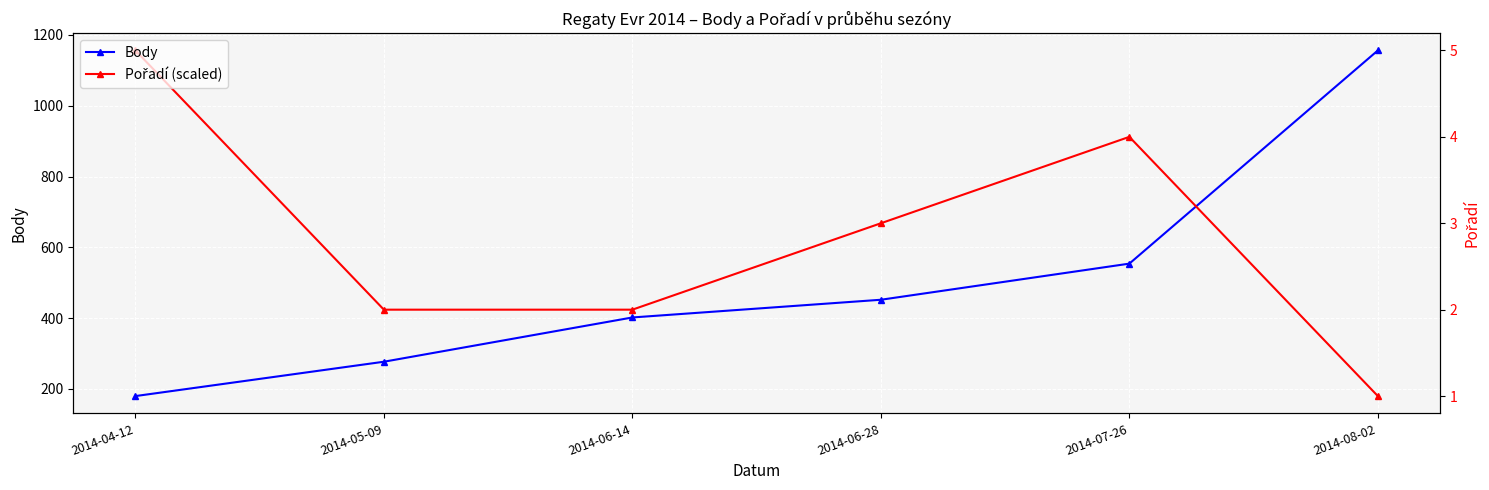

True or false: Body and Pořadí (scaled) intersect in this chart.

True